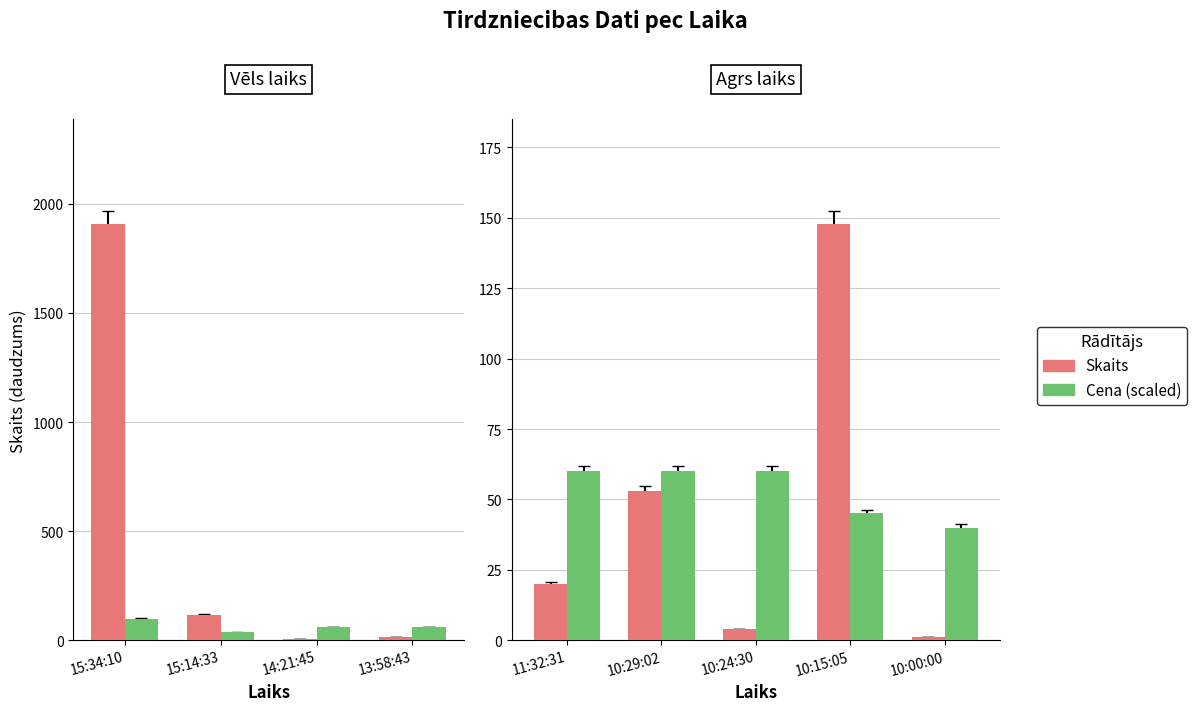

What is the minimum value for Cena (scaled)?

40.0